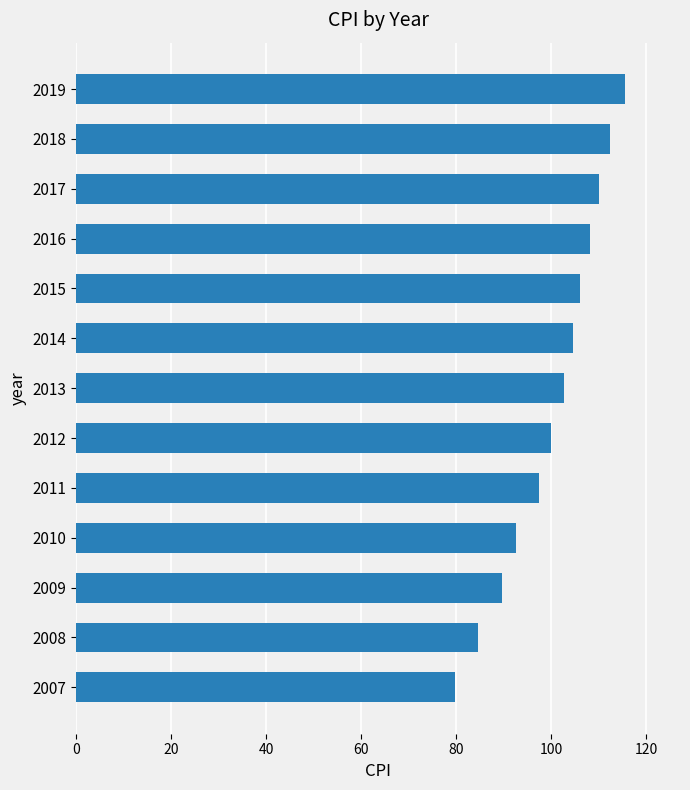

What is the sum of all values?

1303.2